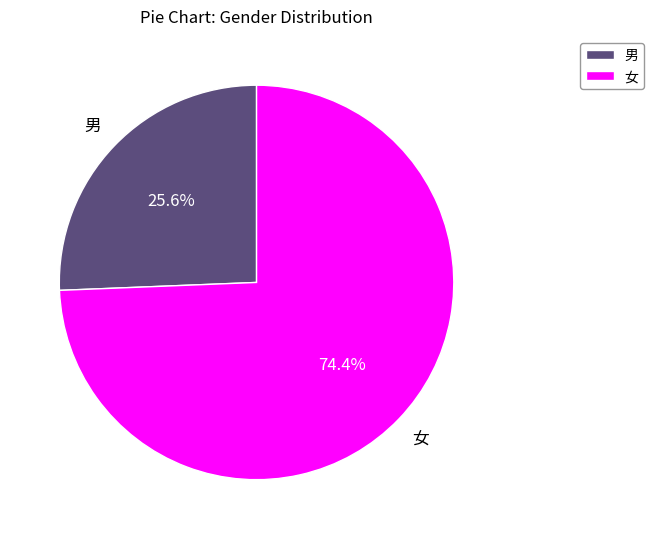

Rank the categories by value from highest to lowest.

女, 男